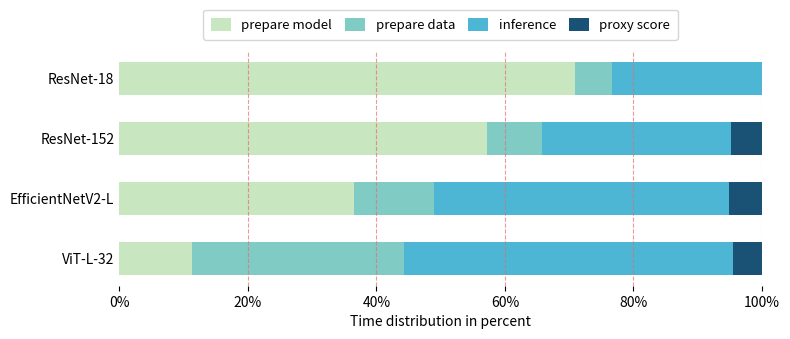

Is it true that prepare model equals 75.4 at ResNet-152?

False